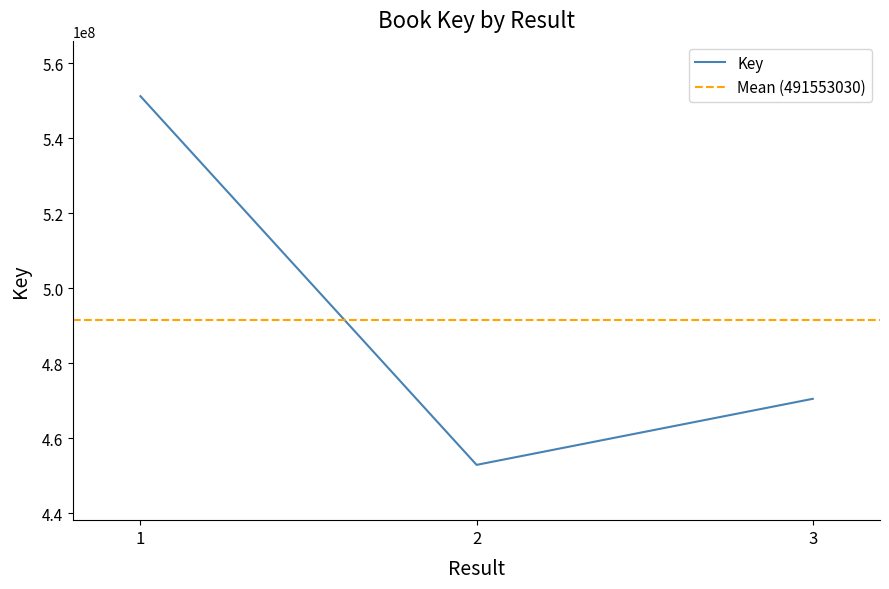

Approximately how many times larger is the value at 3 compared to 1?

0.9